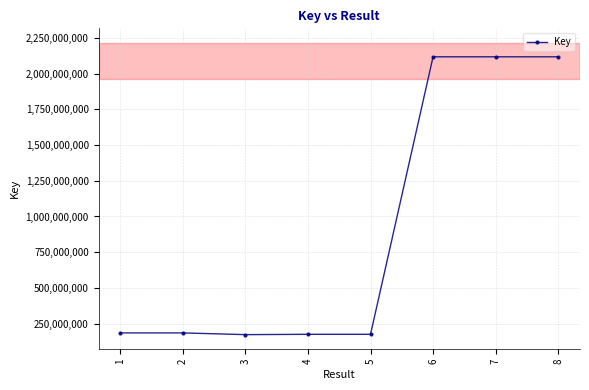

How many data points does each series have?

8